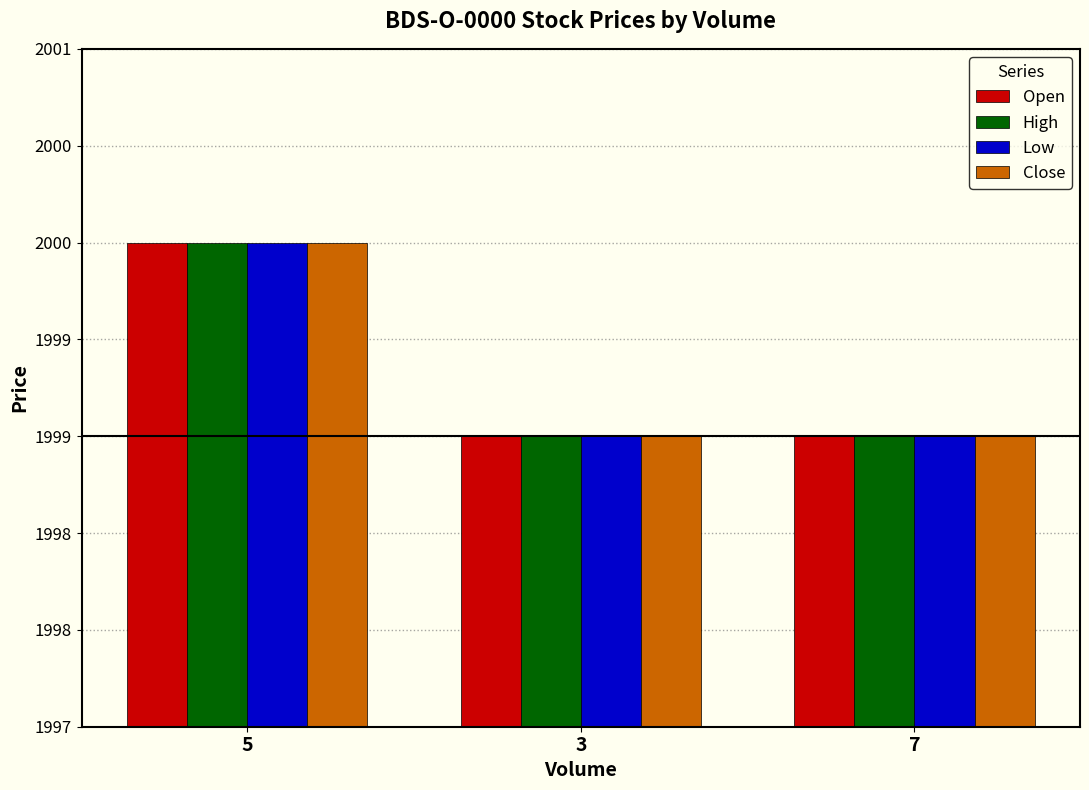

What is the sum of the High values at 7 and 3?

3998